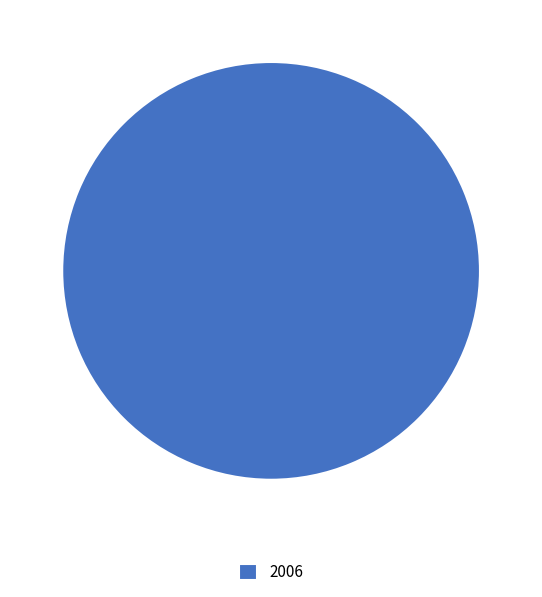

How many segments does this pie chart have?

1